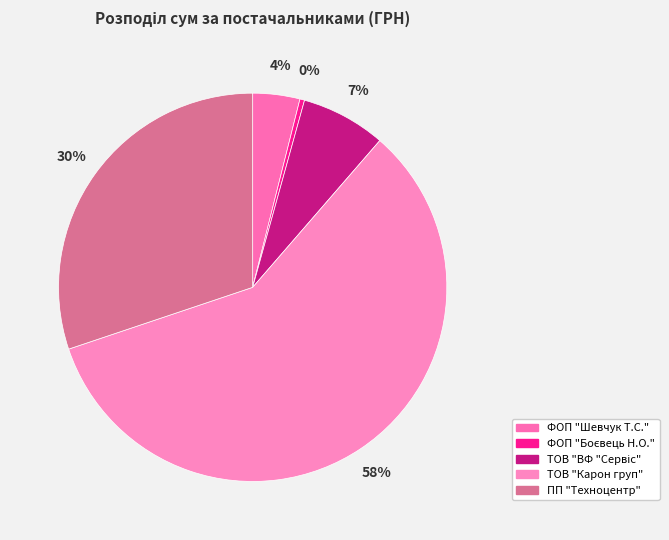

Approximately how many times larger is the value at ФОП "Боєвець Н.О." compared to ТОВ "ВФ "Сервіс"?

0.1